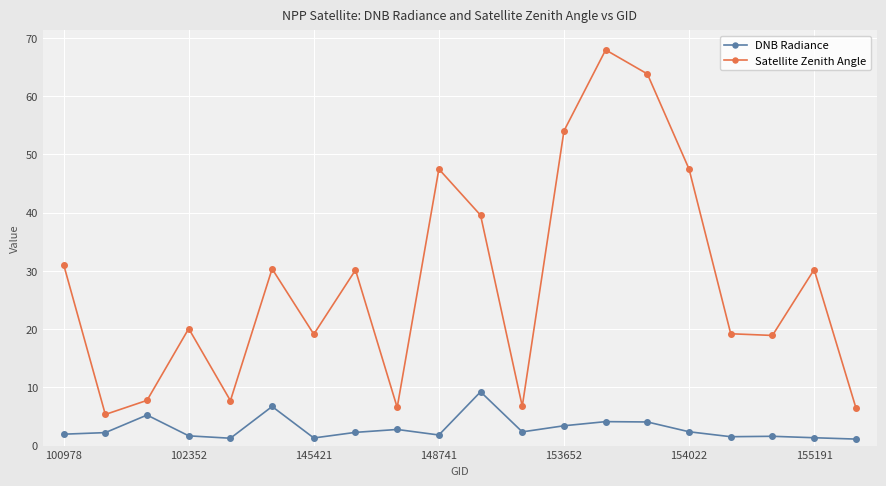

What is the difference between the maximum and minimum values in the Satellite Zenith Angle series?

62.6